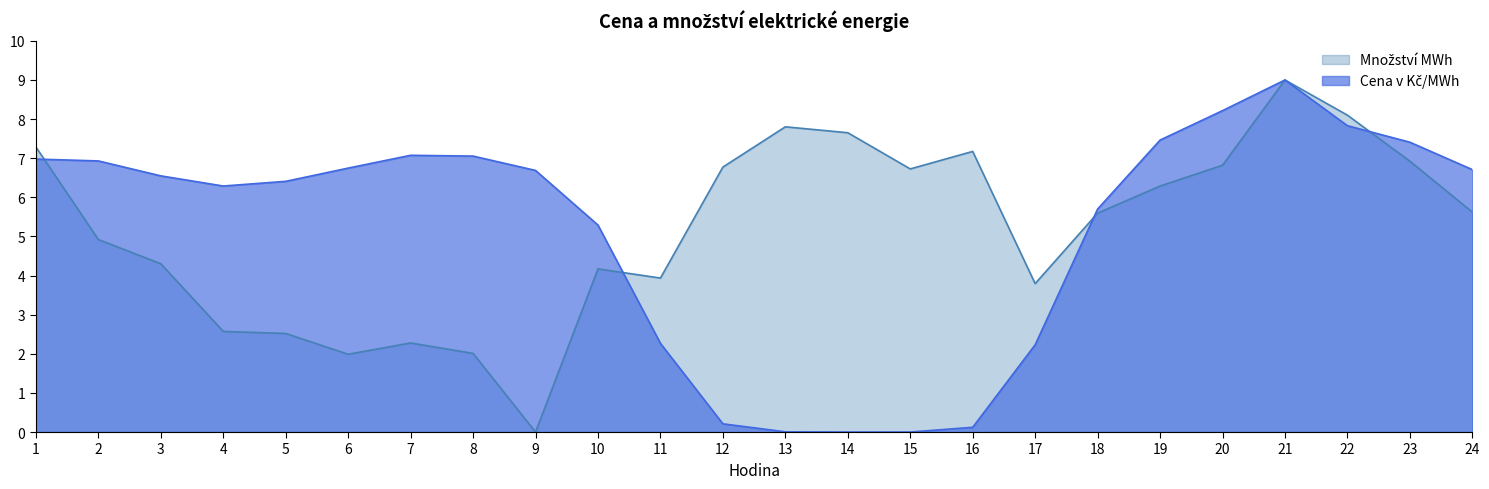

At which category does Množství MWh reach its first local peak?

7